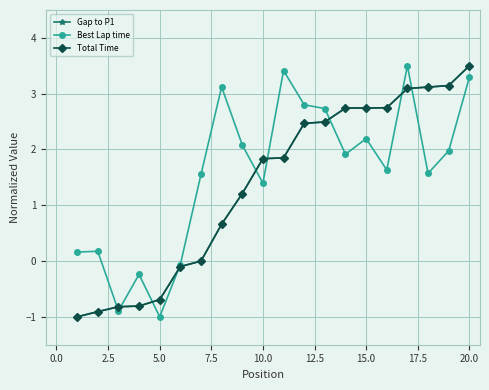

True or false: Total Time and Gap to P1 intersect in this chart.

True